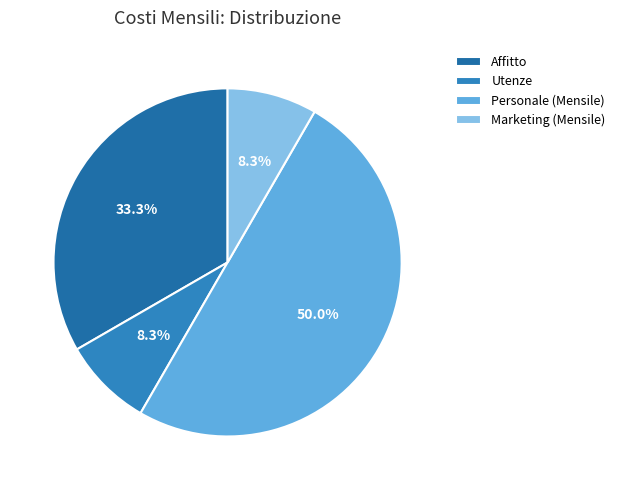

To the nearest percent, what is the combined percentage of Affitto and Utenze?

42%